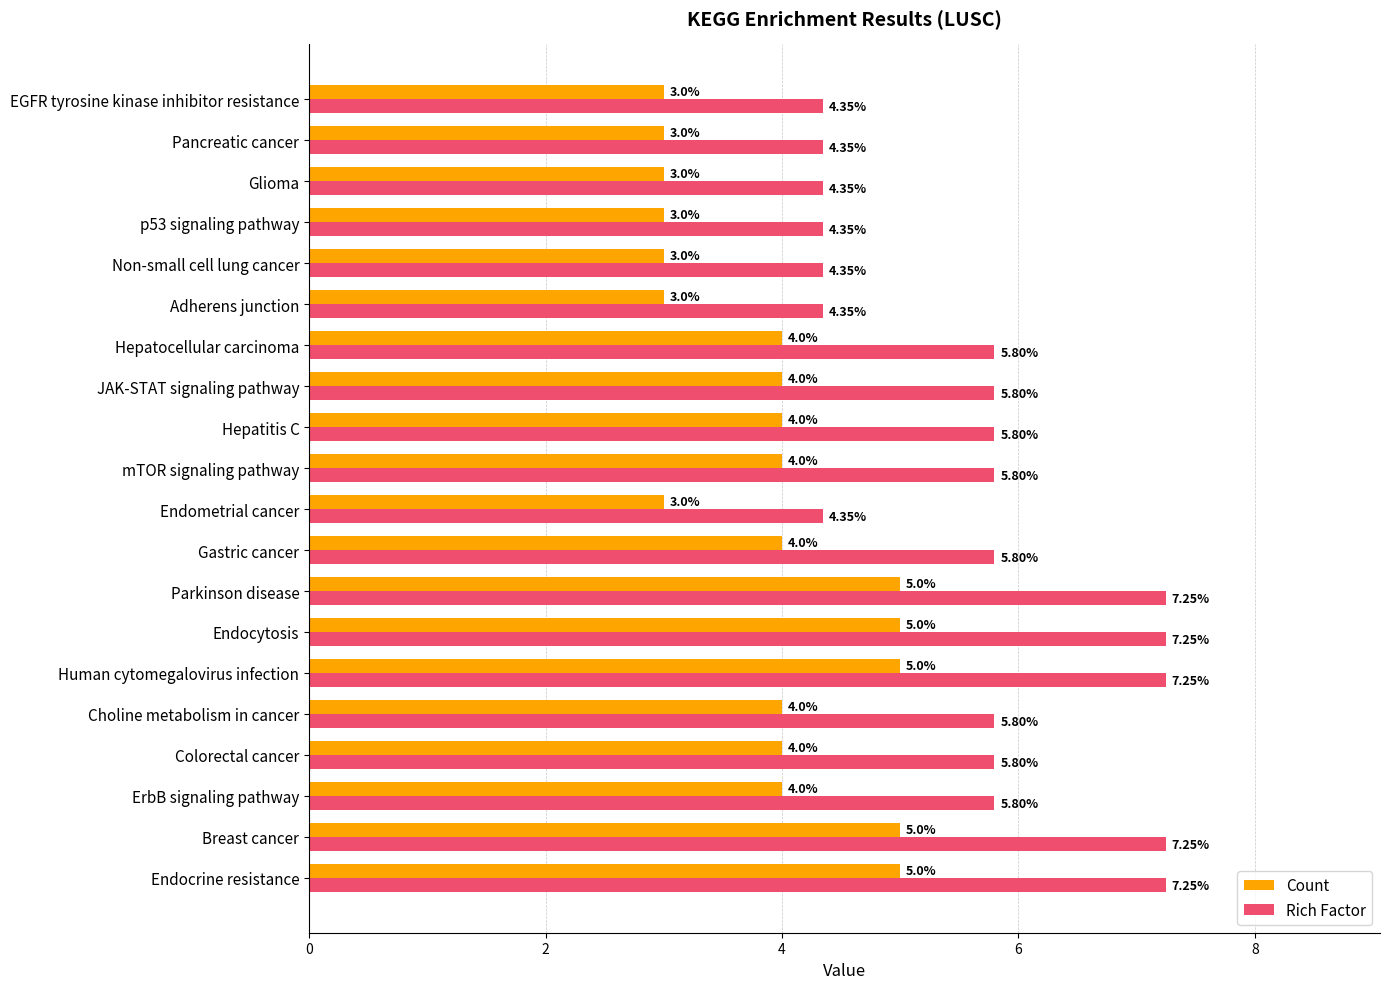

Which series has the largest range (max minus min)?

Rich Factor